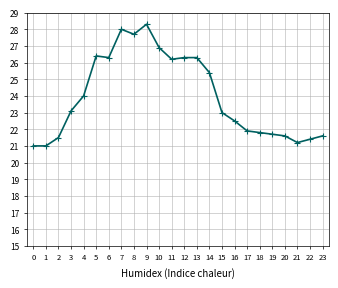

What is the sum of the values at 17 and 4?

45.9